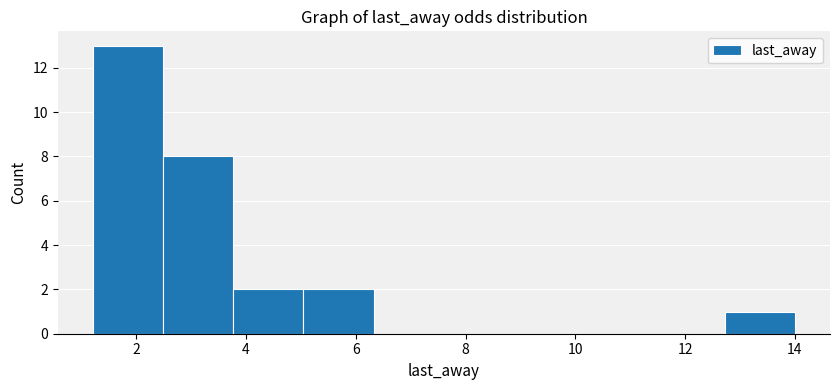

What is the height of the bar covering 12.8 to 14.0 on the x-axis? Neither the bar edges nor the heights are printed on the chart, so give them approximately, as read against the axes.

1